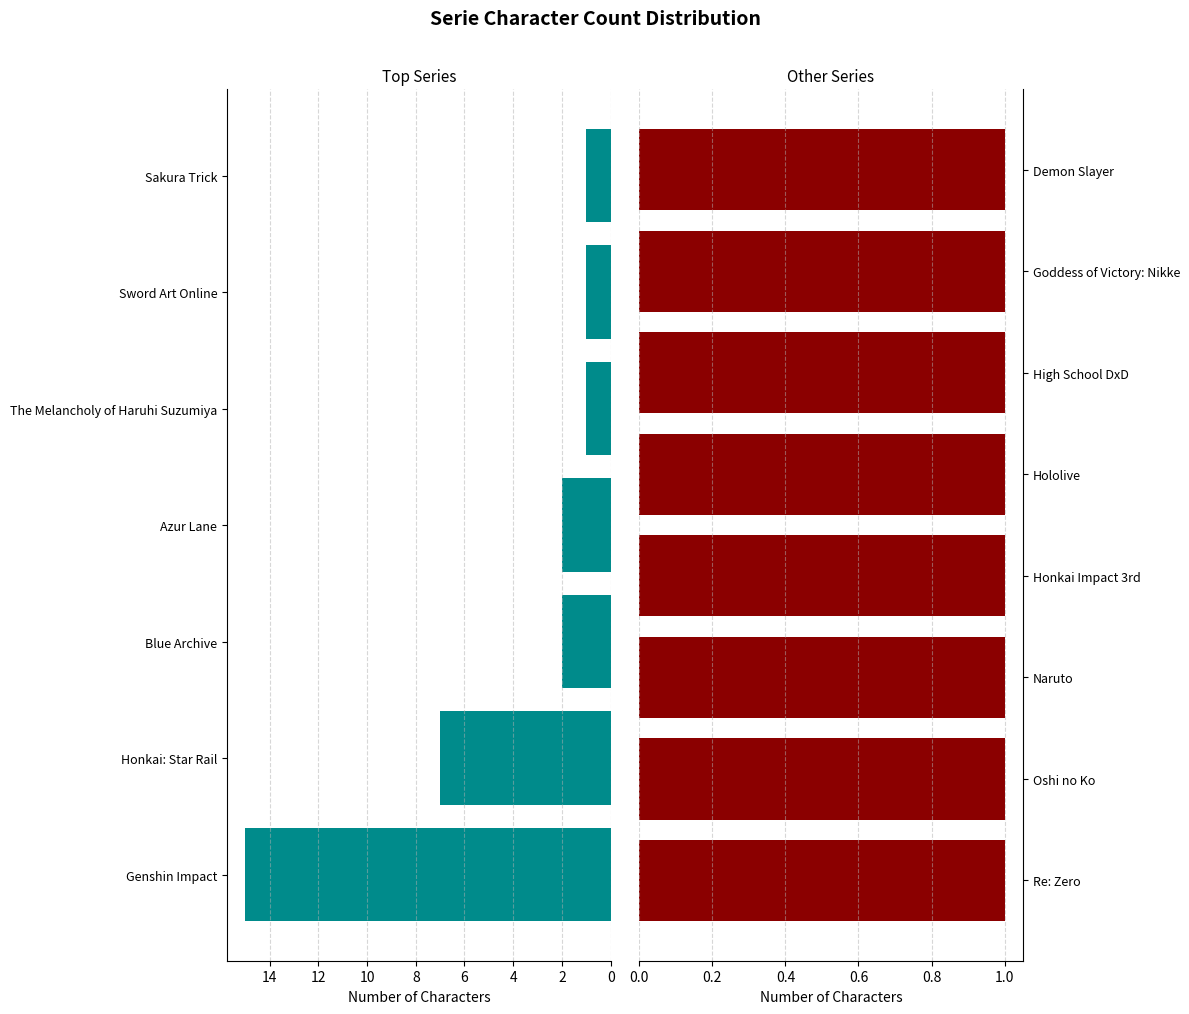

What is the sum of the values at Honkai: Star Rail and Naruto?

8